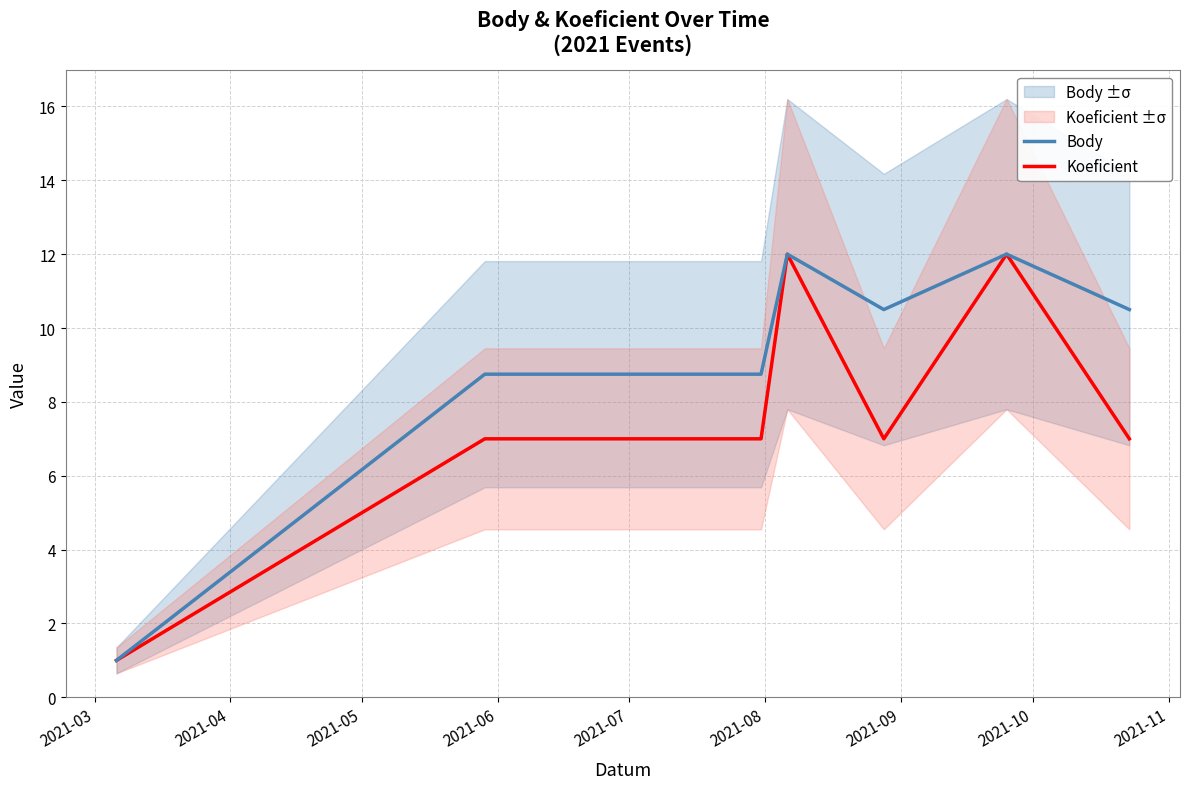

Which series has the widest spread of values?

Body